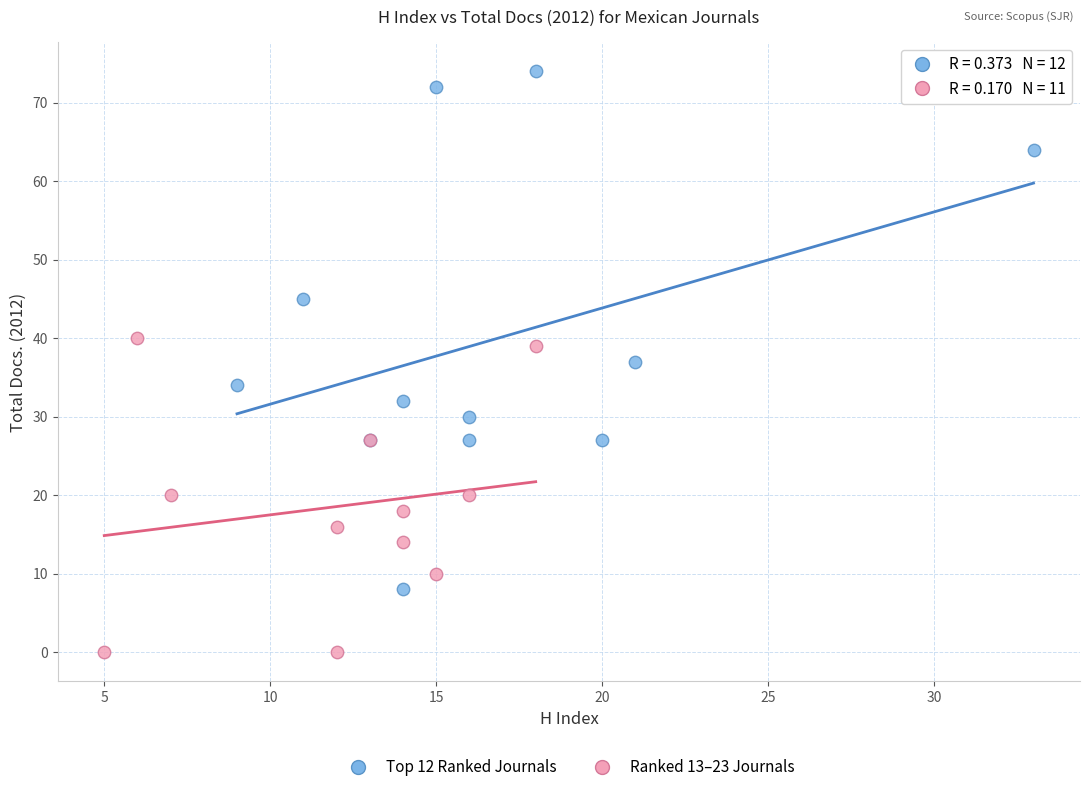

Which series has the largest Y range (max minus min)?

Top 12 Ranked Journals